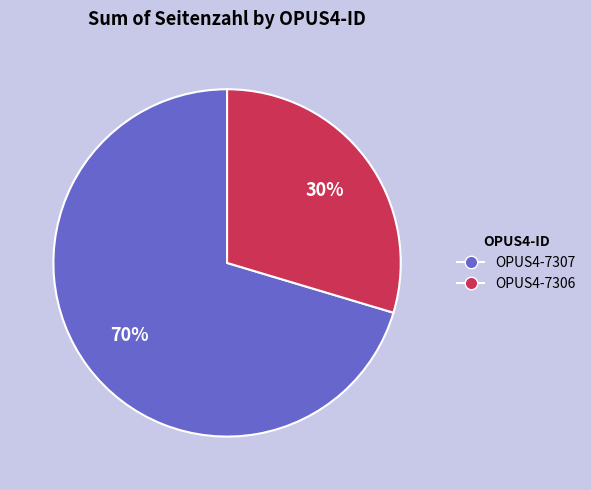

How many slices are in this pie chart?

2